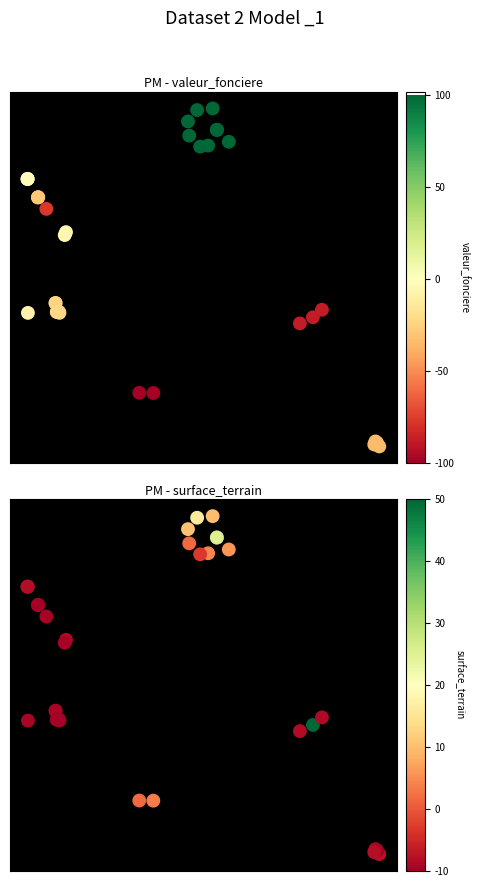

Is it true that valeur_fonciere equals 0.5 at 24?

False